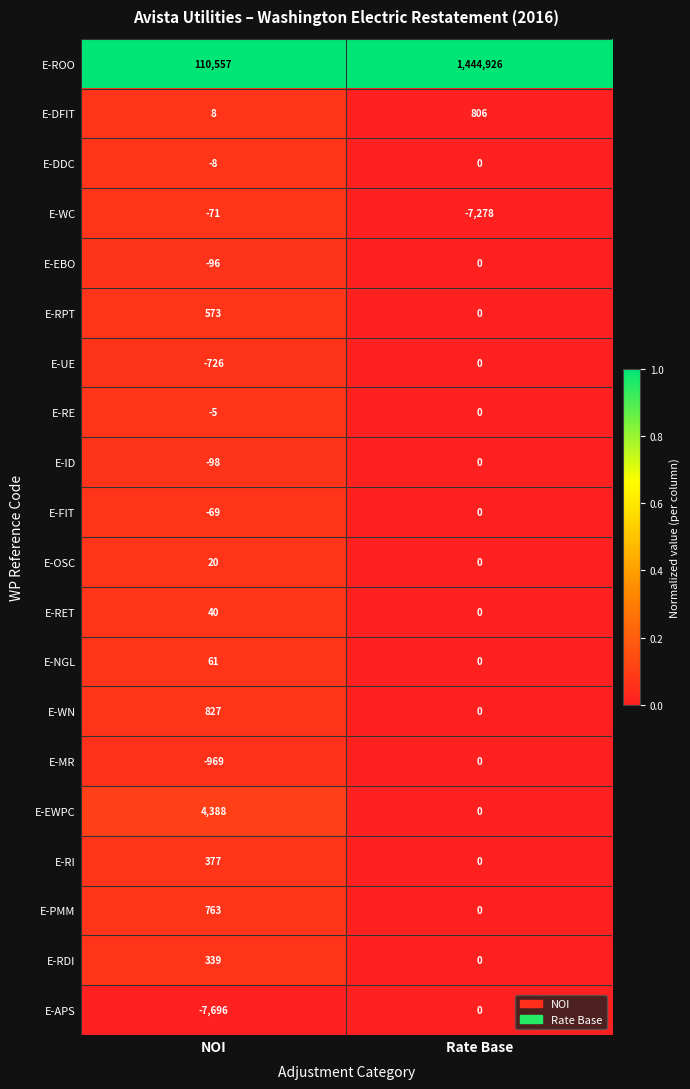

List the labels in order of E-EBO value, smallest first.

NOI, Rate Base